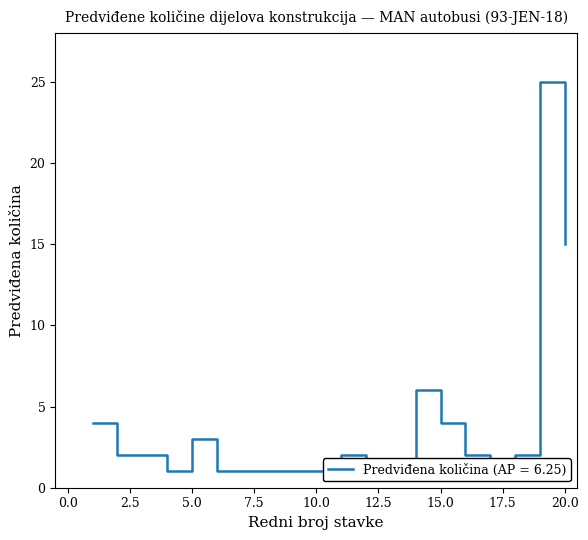

How many values exceed 2?

6